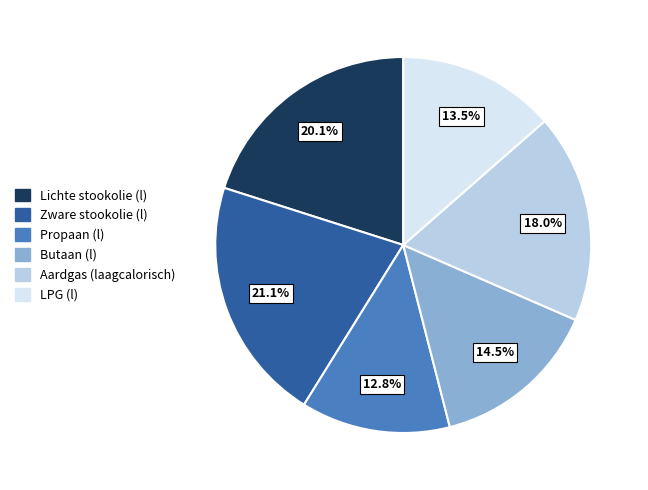

Count the number of slices in the pie.

6